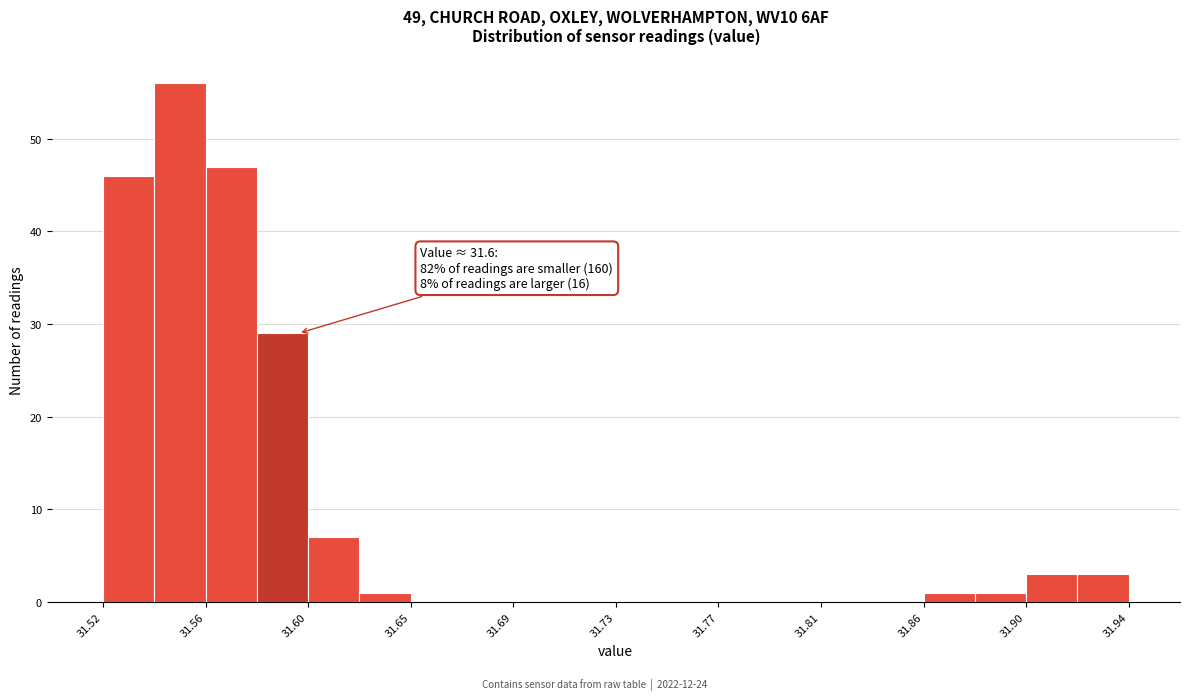

Which range on the x-axis has the tallest bar?

31.541 to 31.562